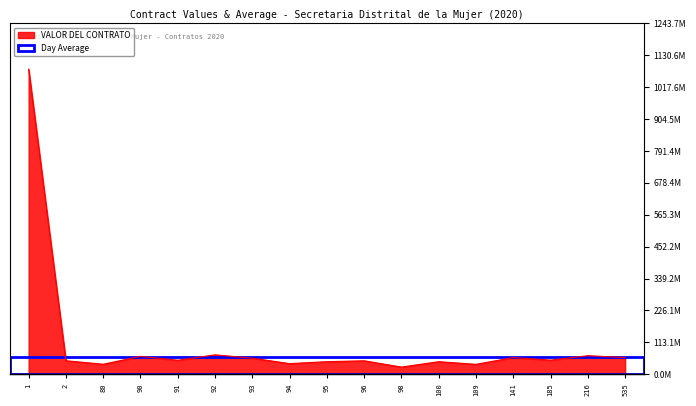

Reading left to right, list all the values displayed in this chart.

1=1081456272	2=47775500	80=35343275	90=63295595	91=49558047	92=68695550	93=56904874	94=37576803	95=44445665	96=47572855	98=25334034	100=44445665	109=35002693	141=59119662	185=50000000	216=65611257	535=59119662